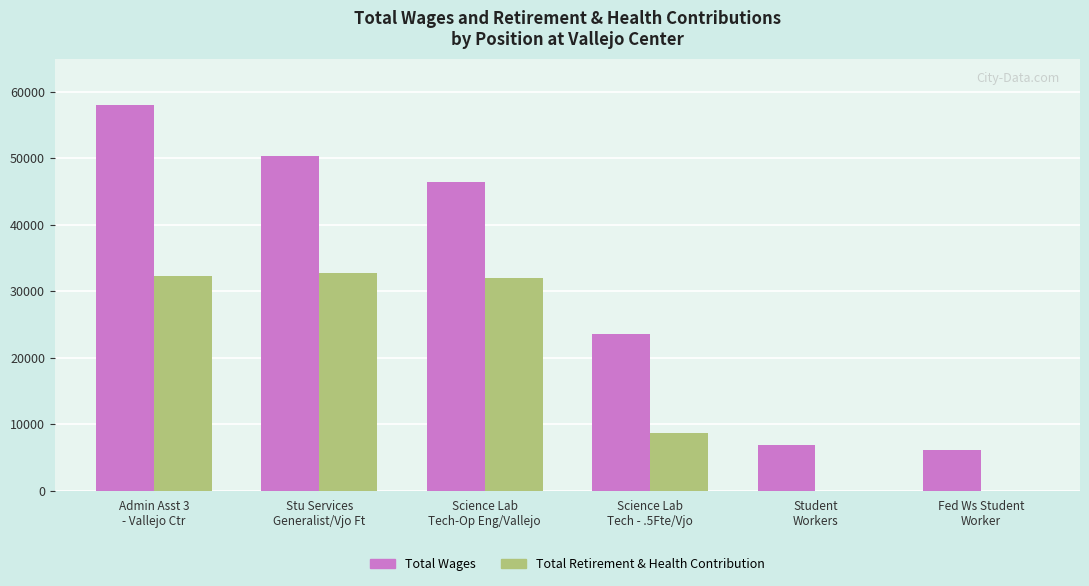

What is the spread (max minus min) of values at Student
Workers?

6896